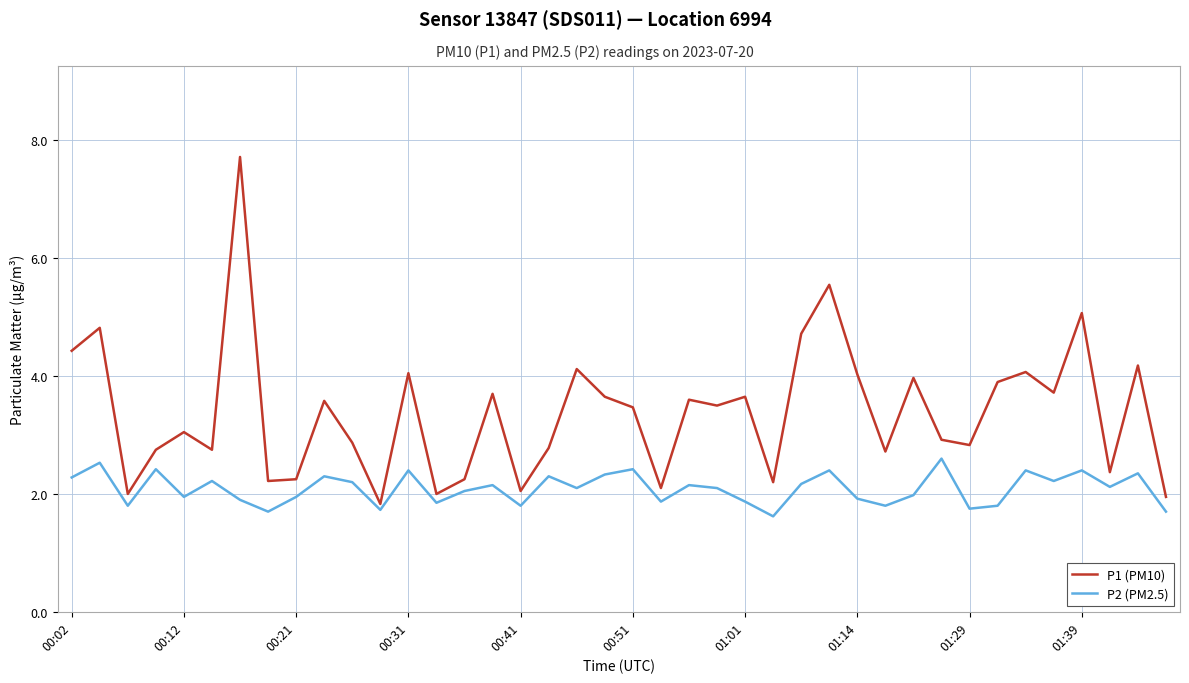

List the series in order of their peak value, highest first.

P1 (PM10), P2 (PM2.5)